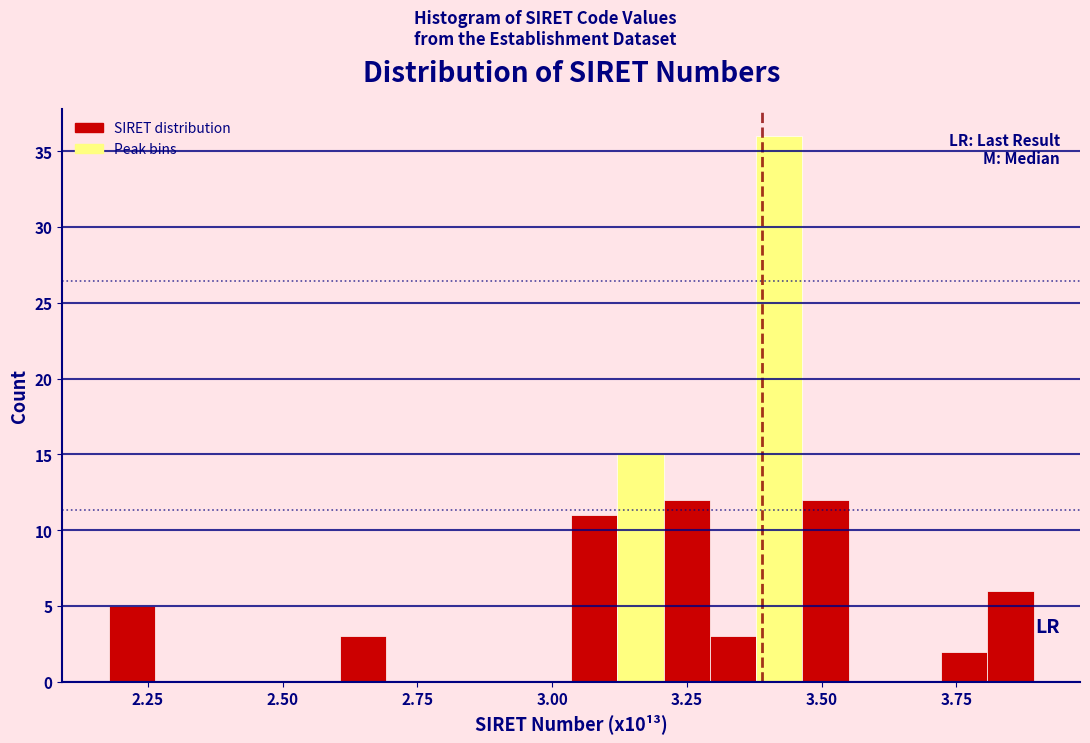

Around what value on the x-axis is the tallest bar? Give the approximate position of its centre, as read against the axis.

3.40